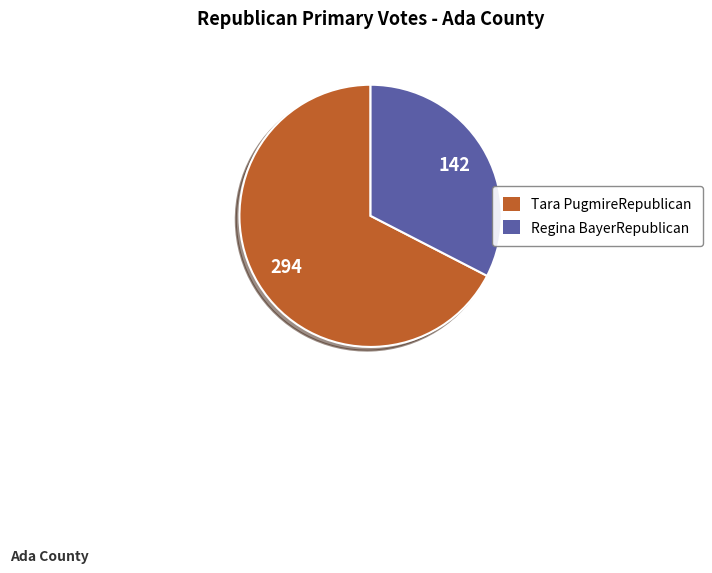

Combined, do Regina BayerRepublican and Tara PugmireRepublican account for over 50%?

Yes